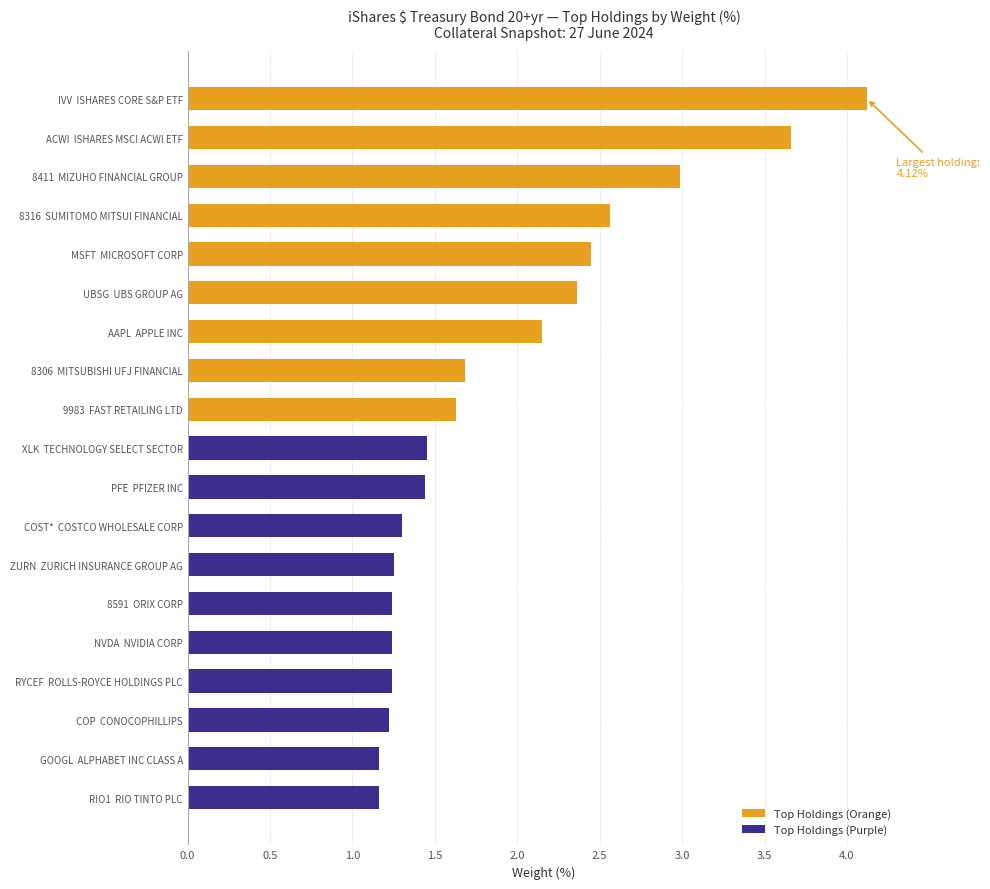

What is the sum of all values?

36.3